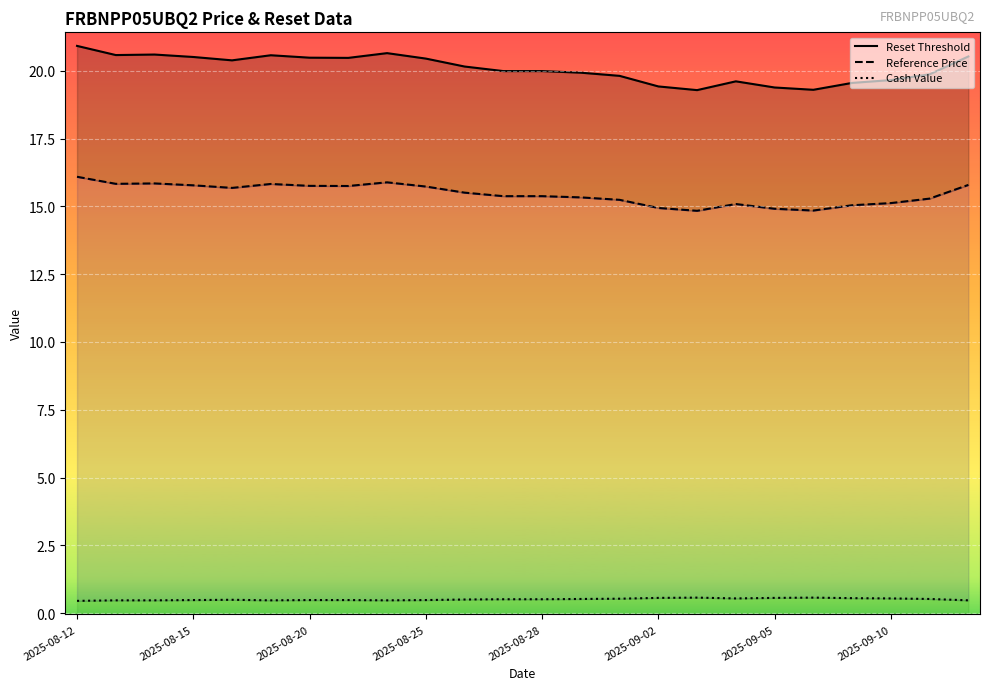

What position from the left is 2025-08-28?

13